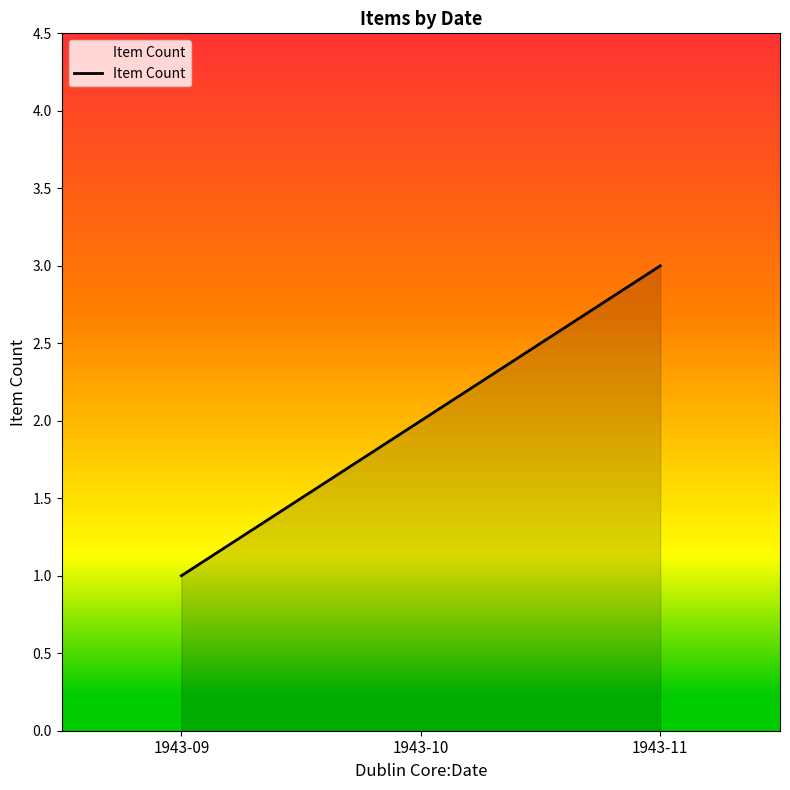

Is it true that the value at 1943-09 is 2?

False